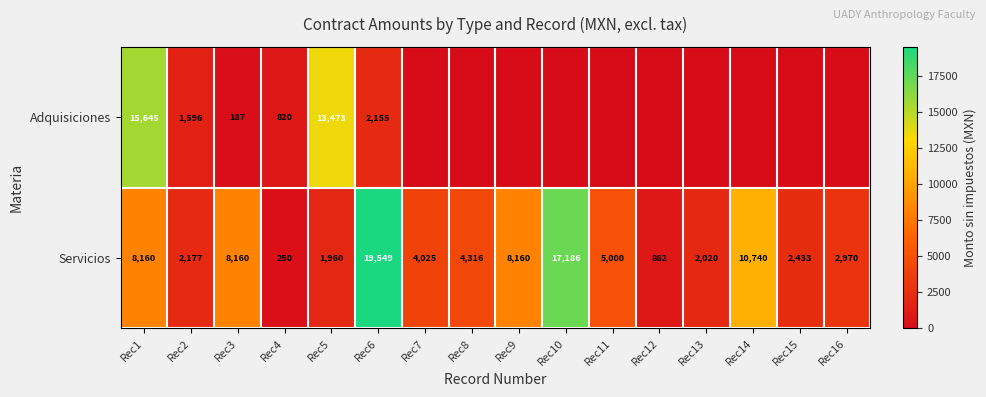

What is the difference between the maximum and minimum values in the Servicios series?

19299